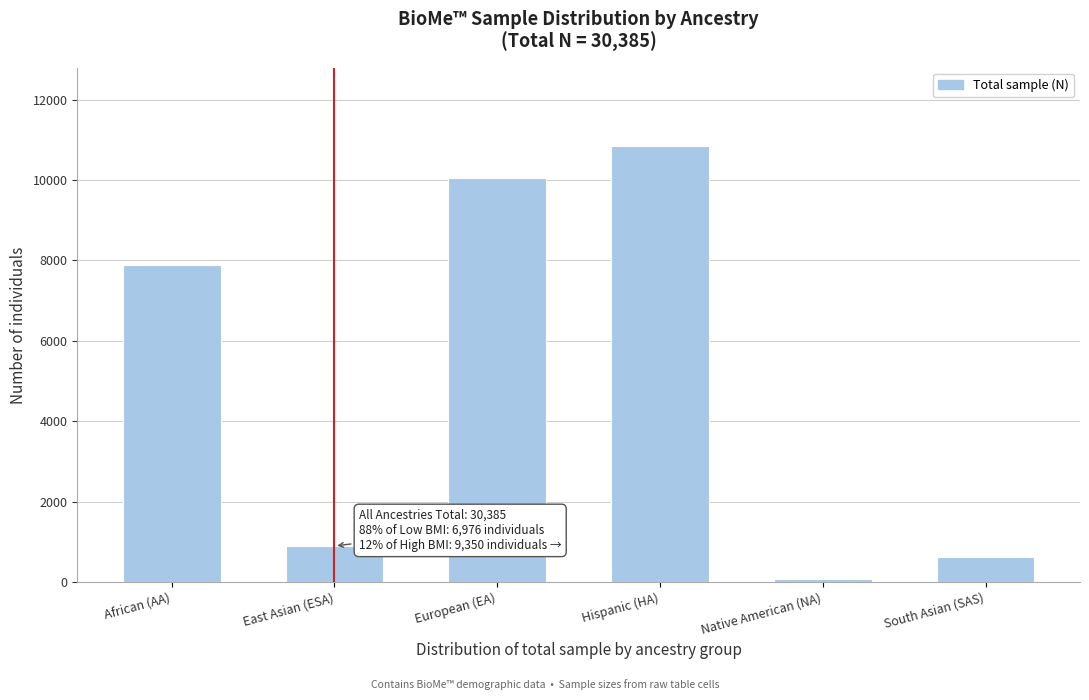

Reading right to left, extract all data points from this chart.

635	87	10843	10039	899	7882